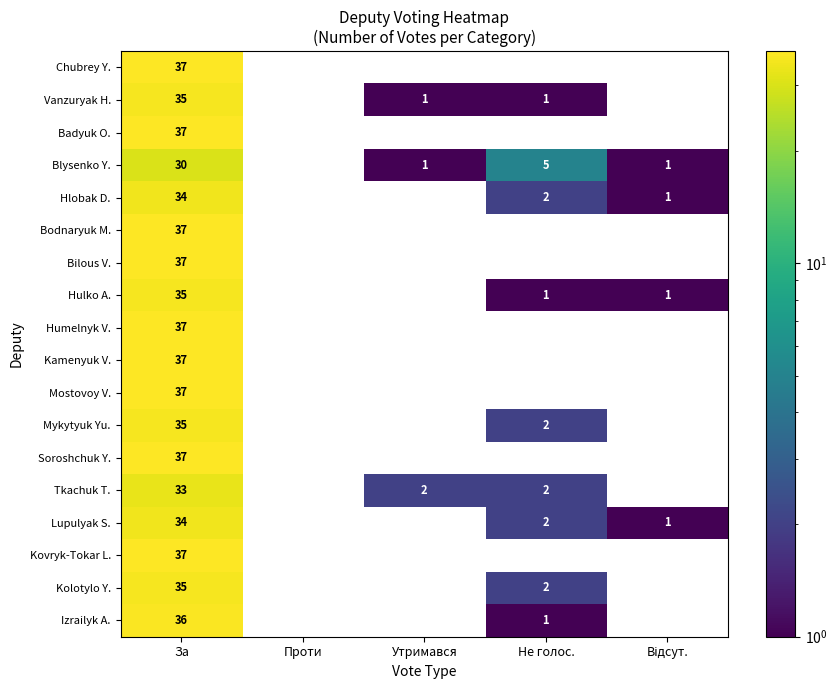

True or false: Kovryk-Tokar L. has a value of 37 at За.

True